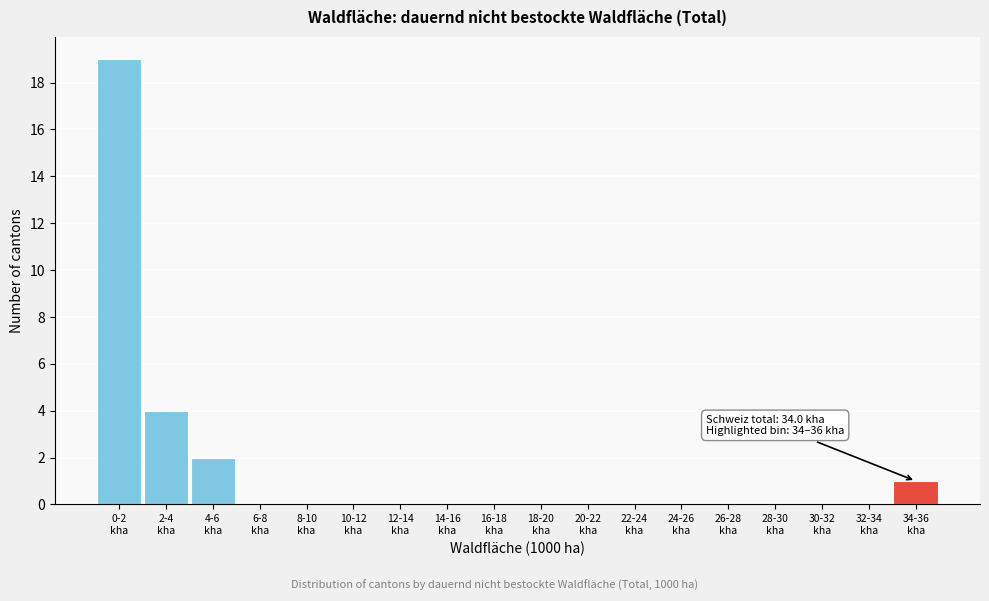

What is the sum of all values?

26